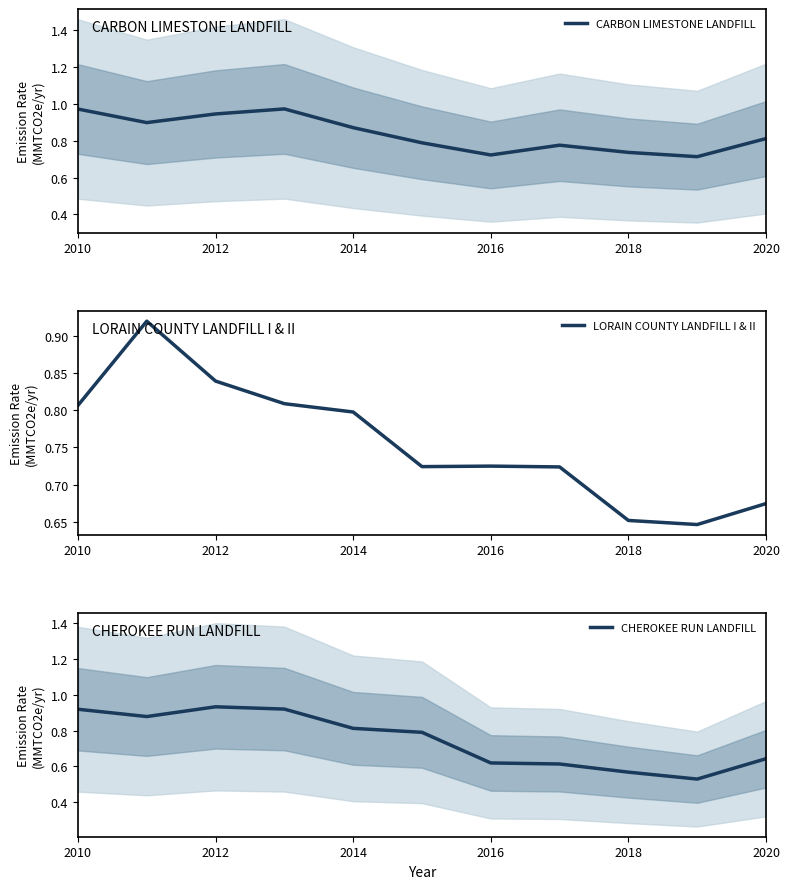

The CHEROKEE RUN LANDFILL series shows 0.4 at 2020. True or false?

False